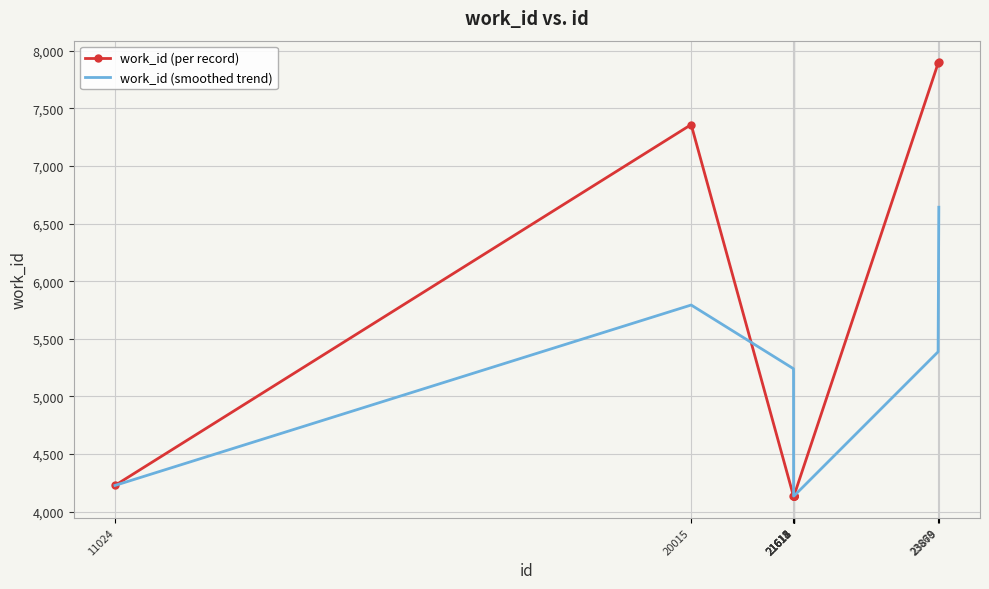

Rank the series by their maximum value, from highest to lowest.

work_id (per record), work_id (smoothed trend)